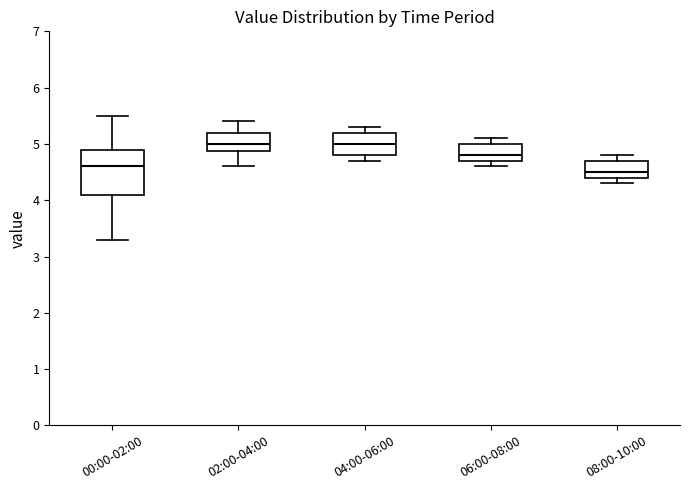

Comparing the boxes themselves (not the whiskers), which one is the tallest?

00:00-02:00